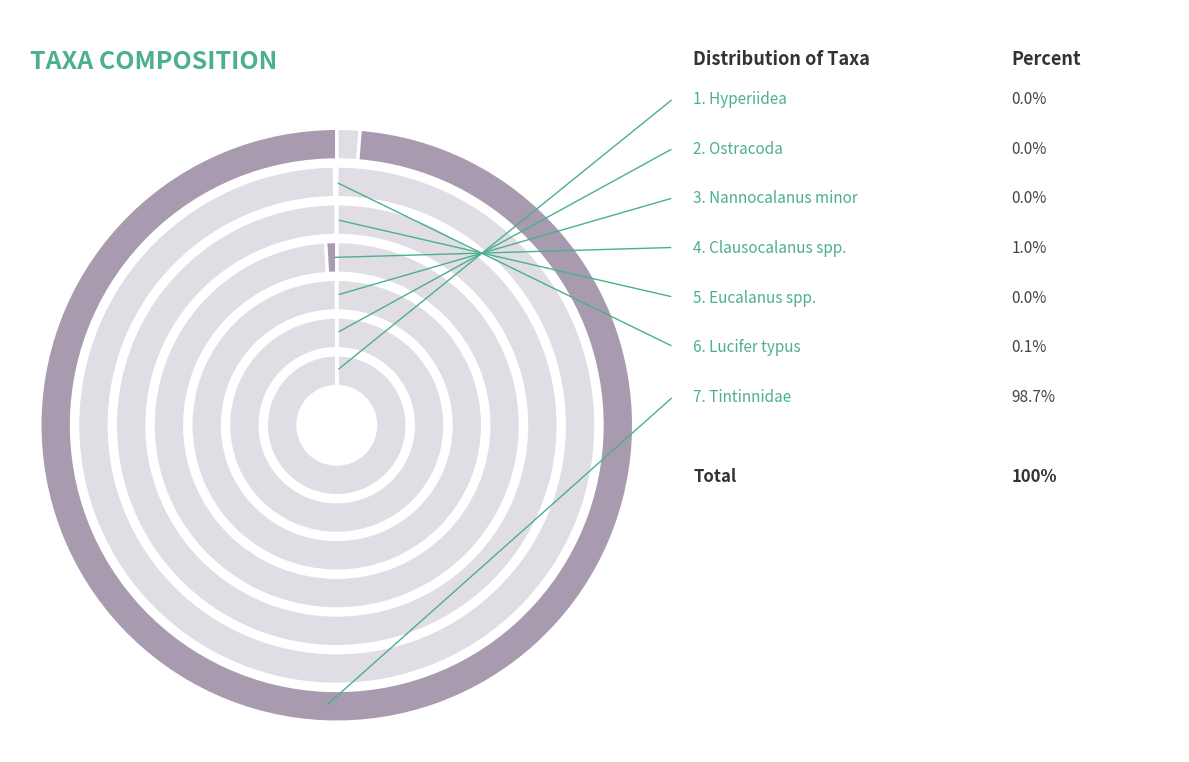

Rank the categories by value from highest to lowest.

Tintinnidae, Clausocalanus spp., Lucifer typus, Nannocalanus minor, Eucalanus spp., Hyperiidea, Ostracoda